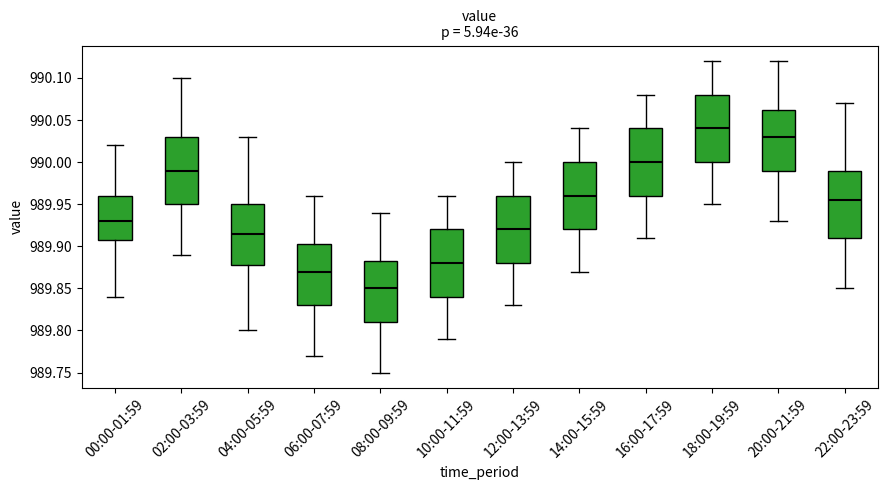

Reading left to right, read every box against the y-axis: the position of its median line, the range the box covers, and the ends of its whiskers. The values are not printed on the chart, so give them approximately, as read against the axis.

00:00-01:59: median 989.930, box 989.910 to 989.960, whiskers 989.840 to 990.020
02:00-03:59: median 989.990, box 989.950 to 990.030, whiskers 989.890 to 990.100
04:00-05:59: median 989.915, box 989.880 to 989.950, whiskers 989.800 to 990.030
06:00-07:59: median 989.870, box 989.830 to 989.905, whiskers 989.770 to 989.960
08:00-09:59: median 989.850, box 989.810 to 989.885, whiskers 989.750 to 989.940
10:00-11:59: median 989.880, box 989.840 to 989.920, whiskers 989.790 to 989.960
12:00-13:59: median 989.920, box 989.880 to 989.960, whiskers 989.830 to 990.000
14:00-15:59: median 989.960, box 989.920 to 990.000, whiskers 989.870 to 990.040
16:00-17:59: median 990.000, box 989.960 to 990.040, whiskers 989.910 to 990.080
18:00-19:59: median 990.040, box 990.000 to 990.080, whiskers 989.950 to 990.120
20:00-21:59: median 990.030, box 989.990 to 990.065, whiskers 989.930 to 990.120
22:00-23:59: median 989.955, box 989.910 to 989.990, whiskers 989.850 to 990.070